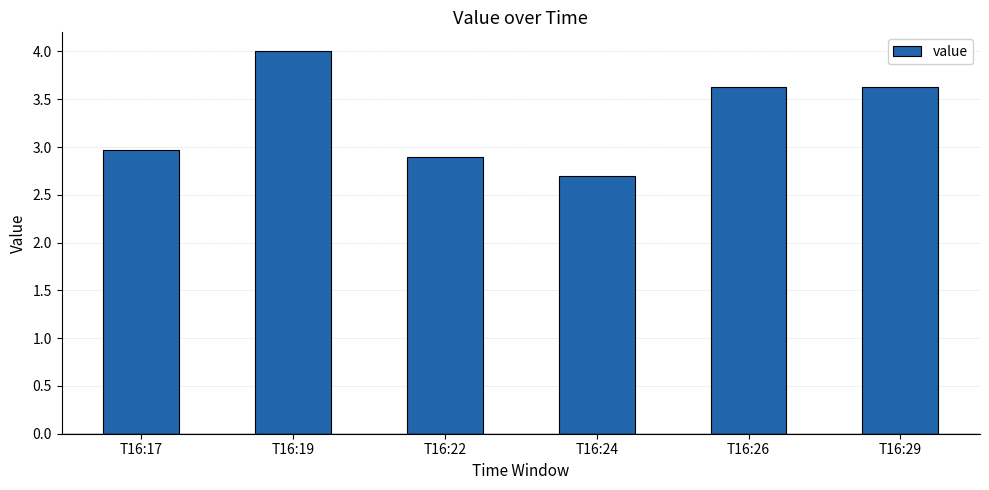

The chart shows a value of 2.5 at T16:29. True or false?

False